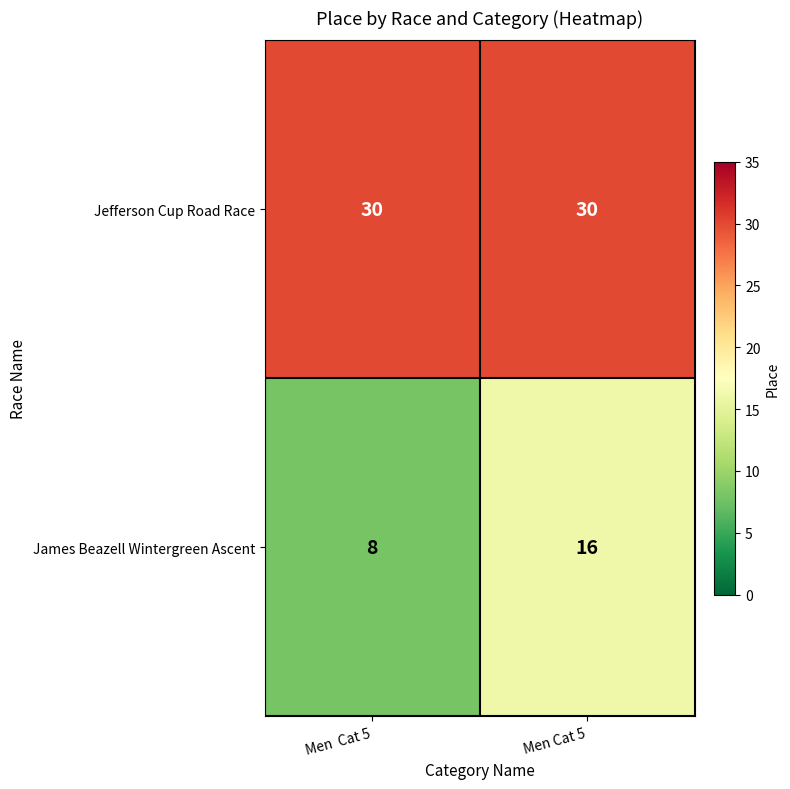

Rank the series at Men Cat 5 from lowest to highest value.

James Beazell Wintergreen Ascent, Jefferson Cup Road Race